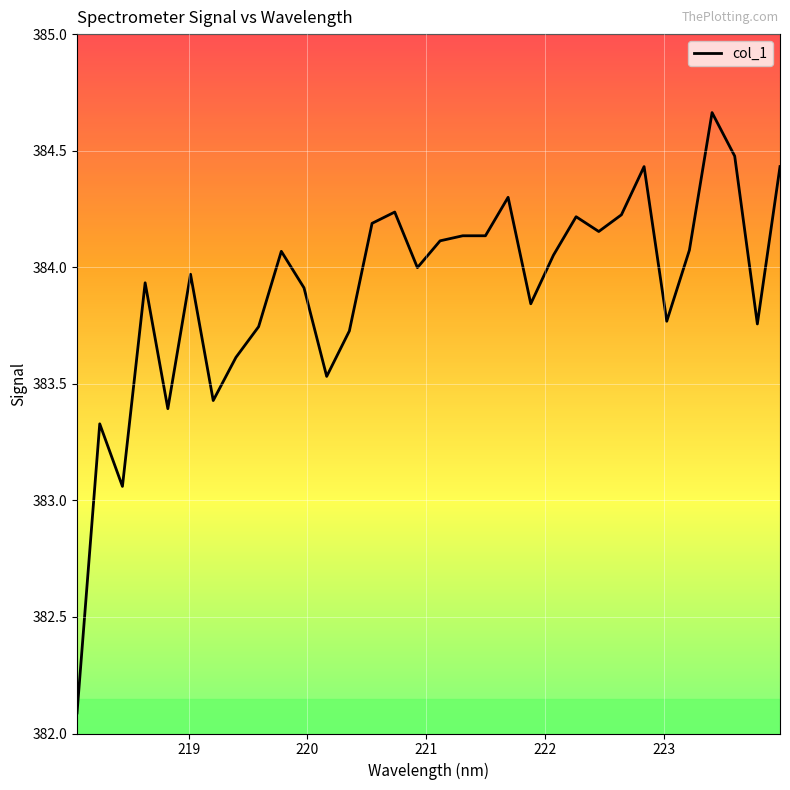

What is the difference between the maximum and minimum values?

2.6